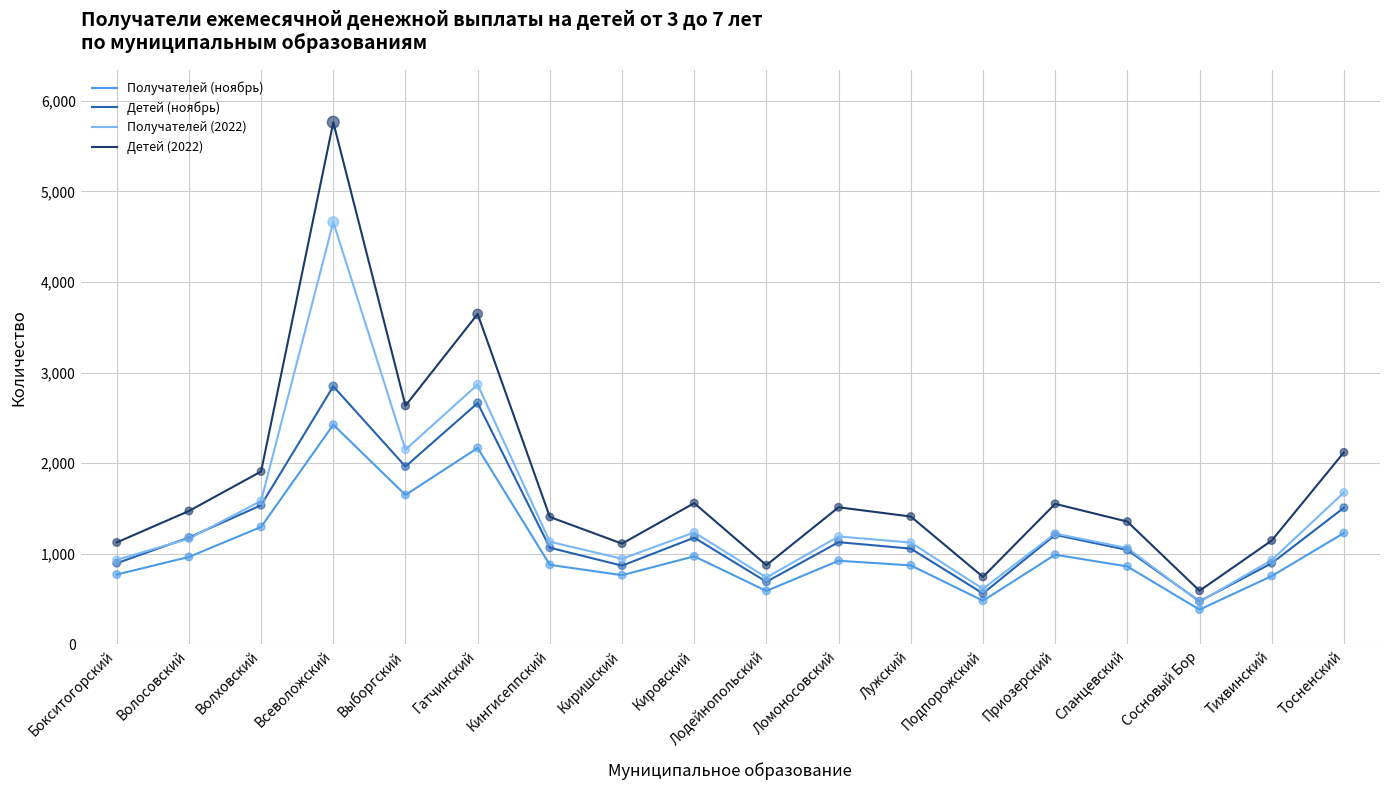

What are all the series names shown in the legend?

Получателей (ноябрь), Детей (ноябрь), Получателей (2022), Детей (2022)